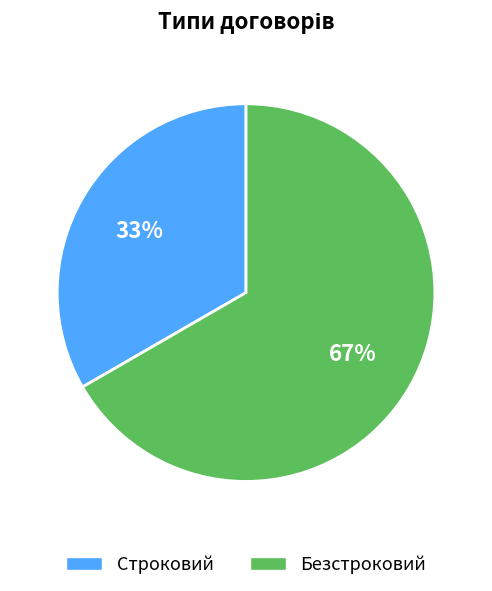

Is there any slice that represents more than half of the pie?

Yes